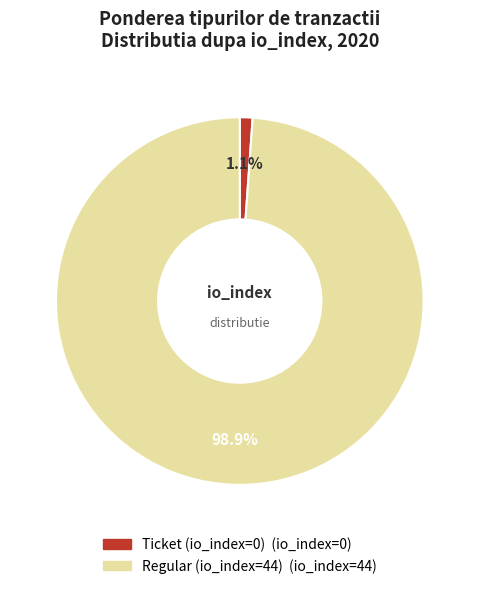

How many slices are in this pie chart?

2